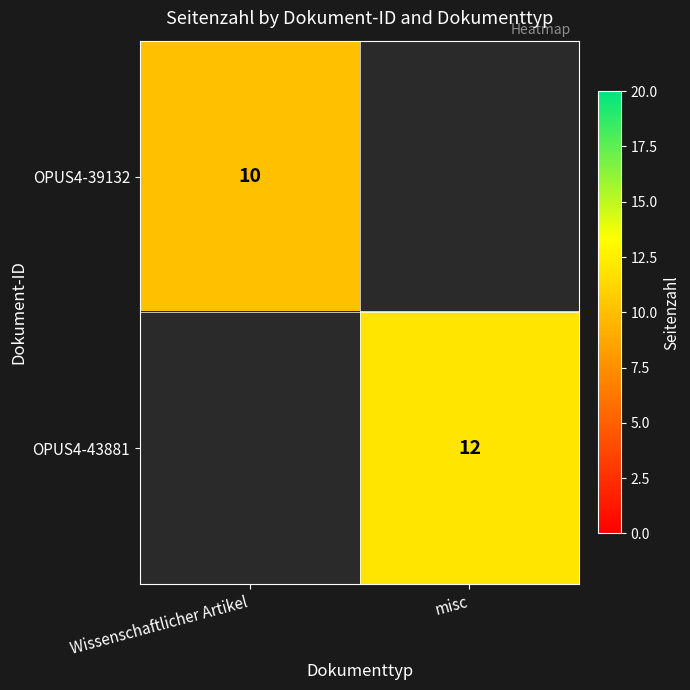

True or false: OPUS4-39132 has a value of 6.1 at Wissenschaftlicher Artikel.

False